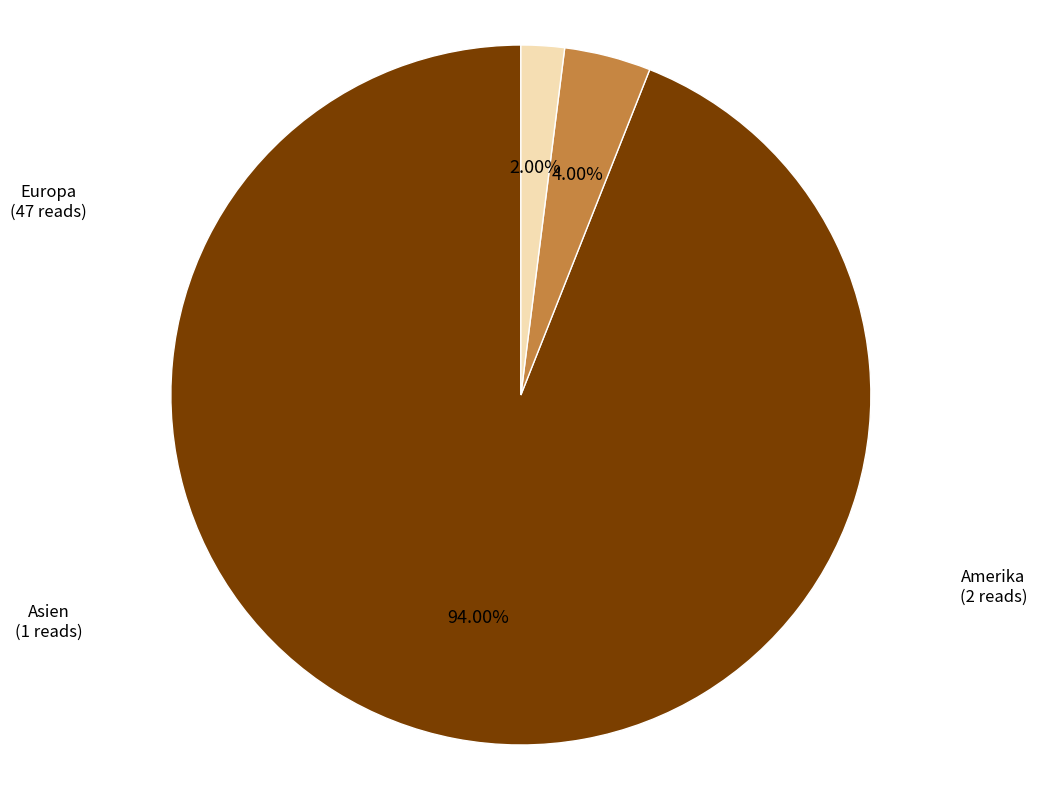

To the nearest percent, what is the average slice percentage?

33%